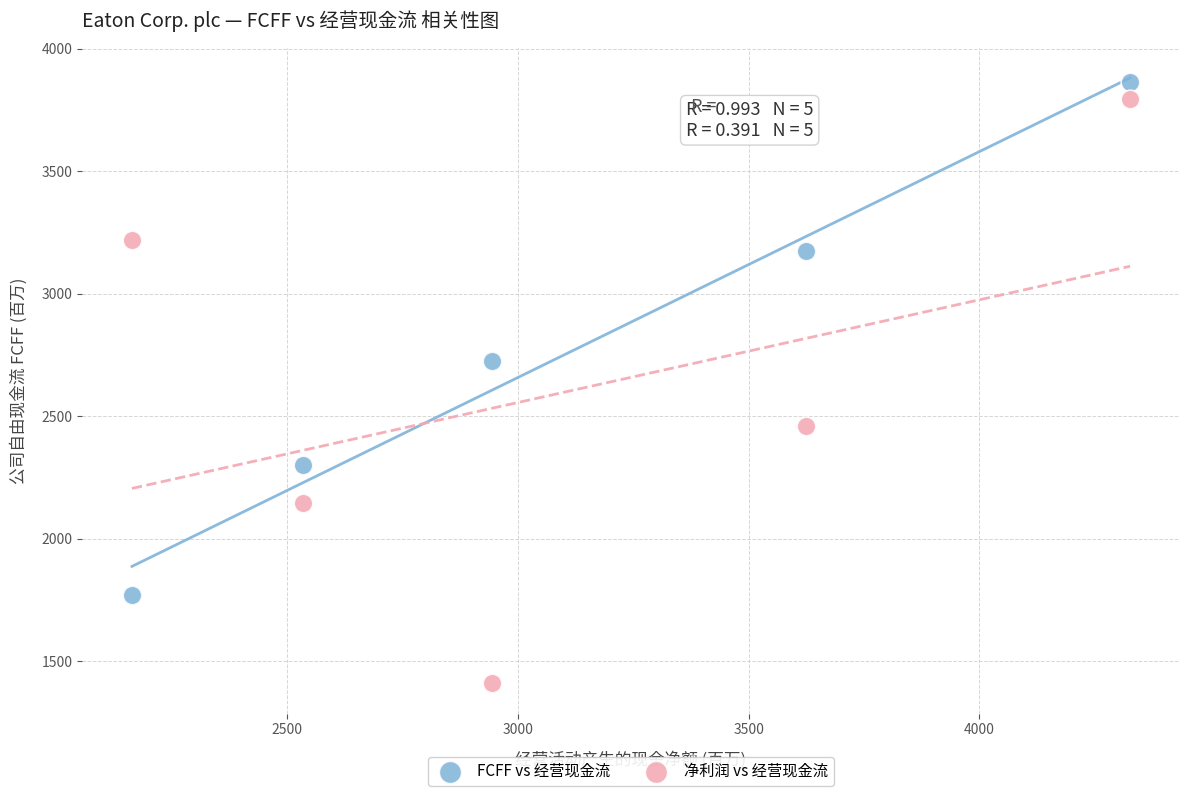

Which series has the largest Y range (max minus min)?

净利润 vs 经营现金流